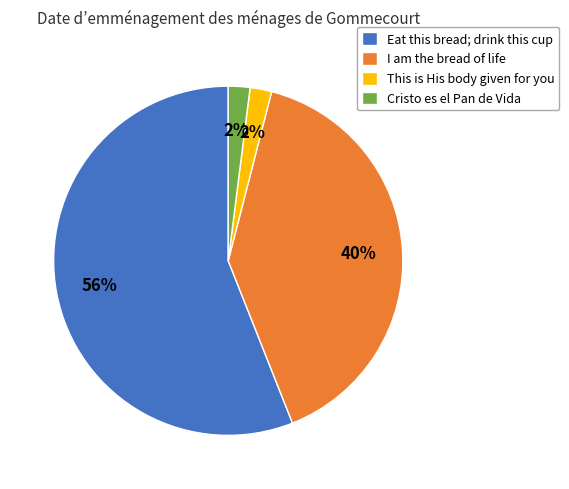

Is the sum of This is His body given for you and Eat this bread; drink this cup greater than half?

Yes